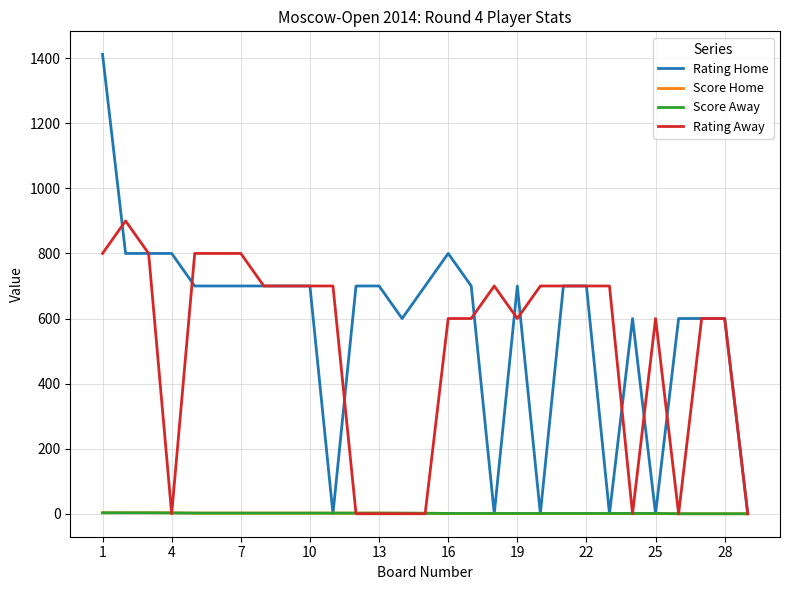

At how many categories does at least one series exceed 19?

28